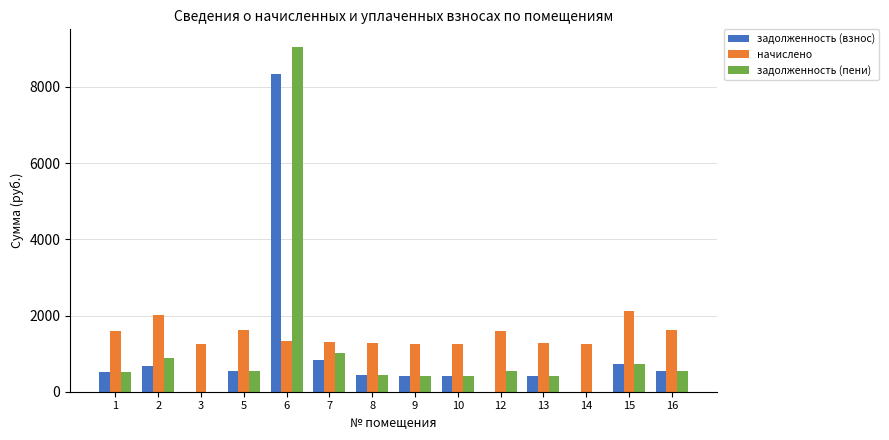

Between 2 and 6, which series saw the biggest shift?

задолженность (пени)